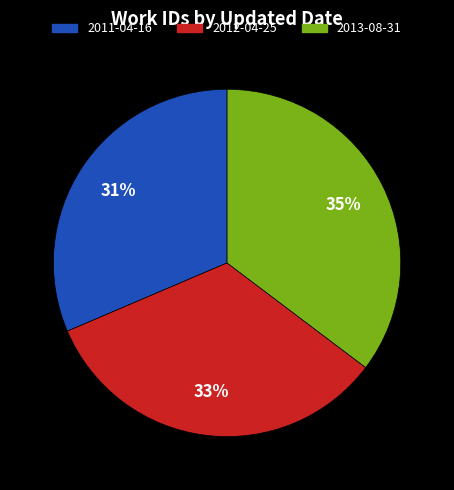

Is there a majority slice in this chart?

No